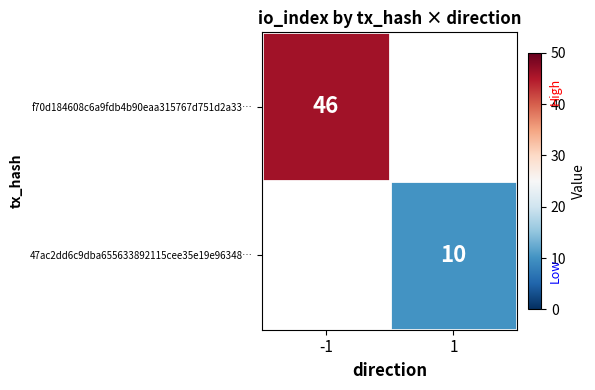

The value of 47ac2dd6c9dba655633892115cee35e19e96348… at 1 is 17. True or false?

False